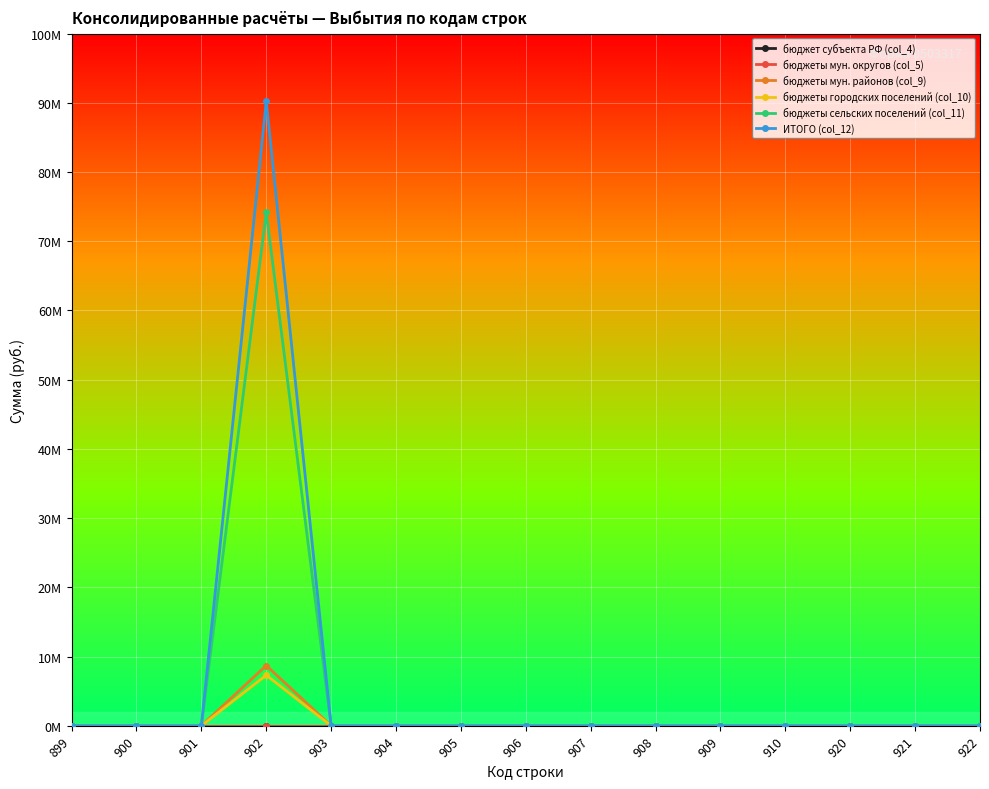

Is this an area chart (filled region under the line)?

No